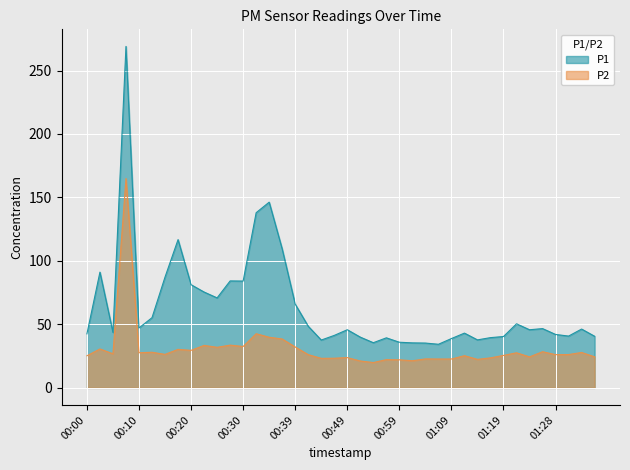

What is the average value of the P2 series?

30.7